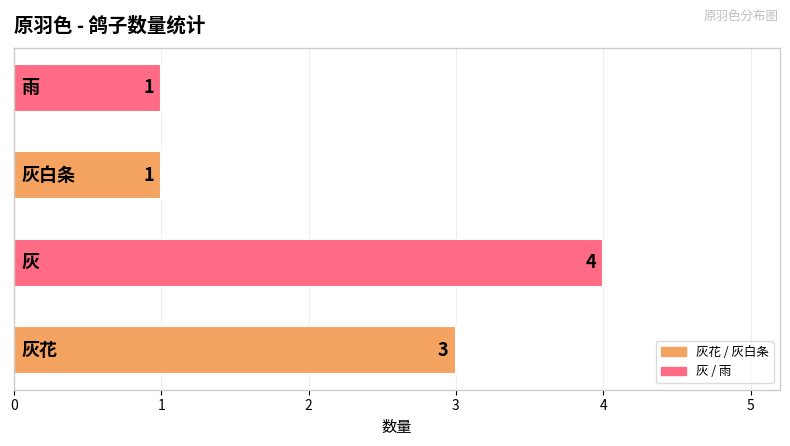

What is the difference between the maximum and minimum values?

3